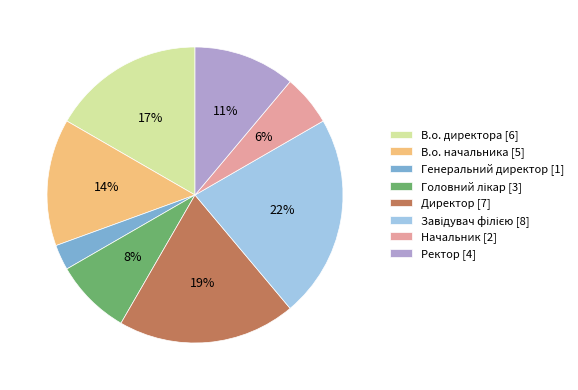

To the nearest percent, what is the difference between the largest and smallest slice percentages?

19%